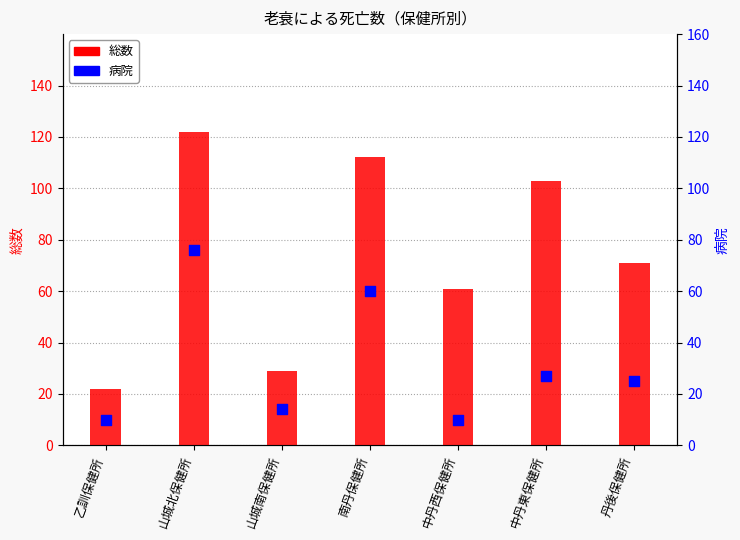

Which series has the largest total across all categories?

総数